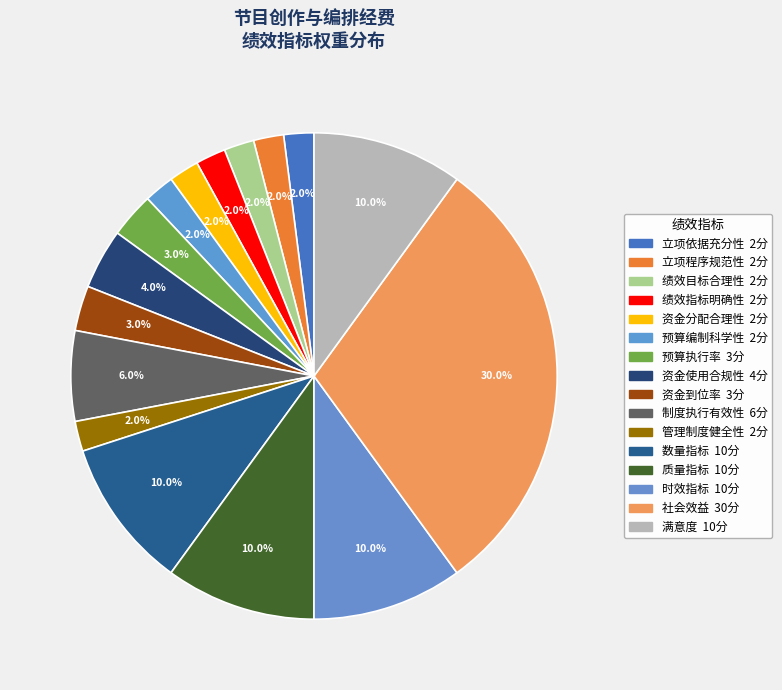

How many segments does this pie chart have?

16